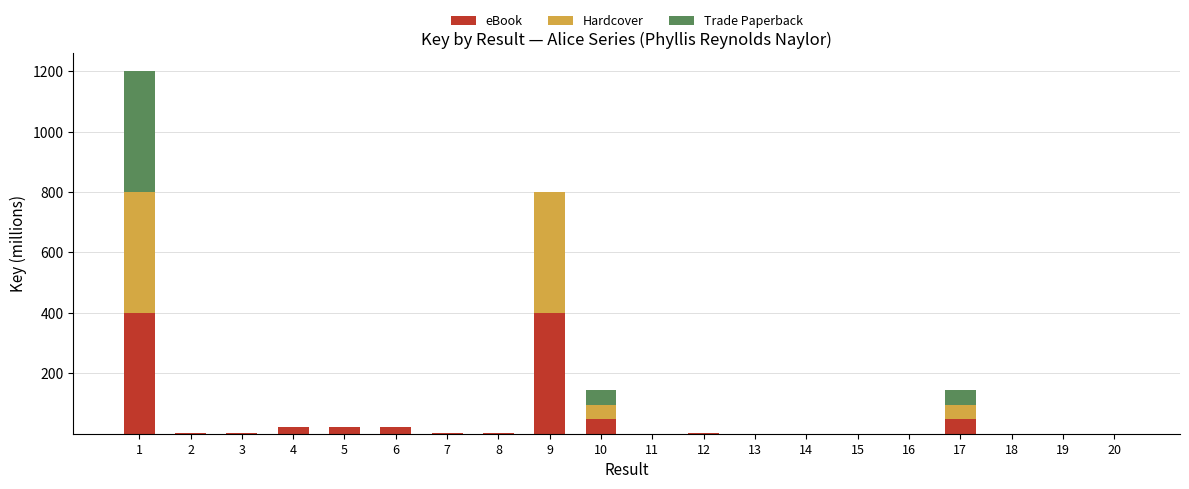

What is the sum of all eBook values?

973.7